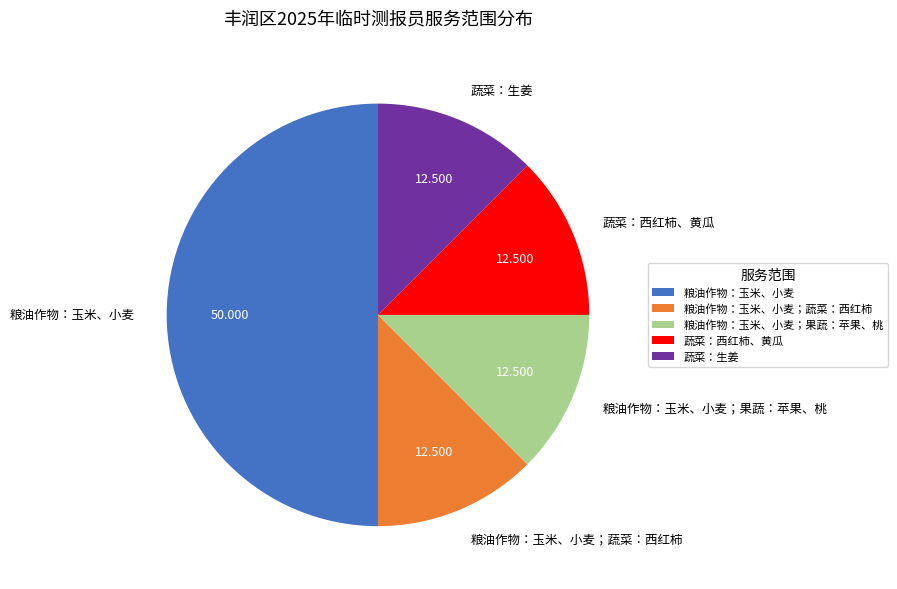

Count the number of slices in the pie.

5